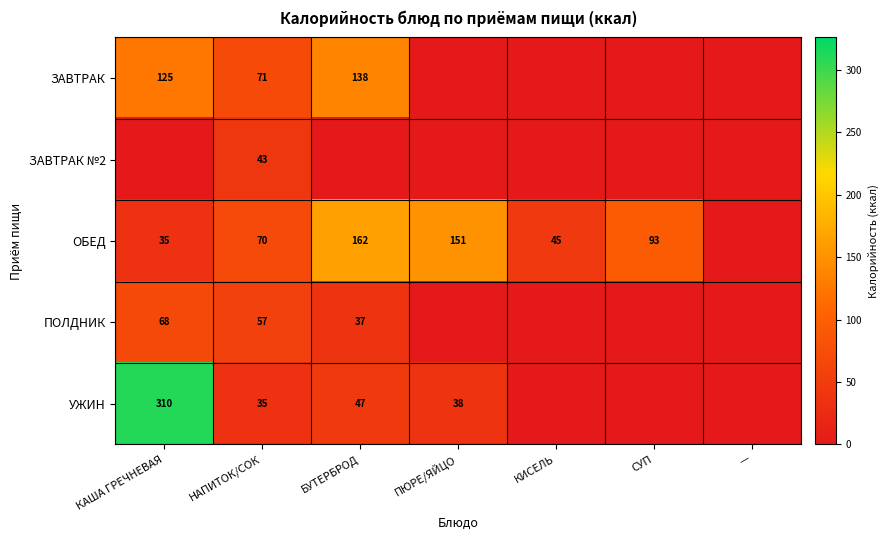

What is the spread (max minus min) of values at ПЮРЕ/ЯЙЦО?

150.6